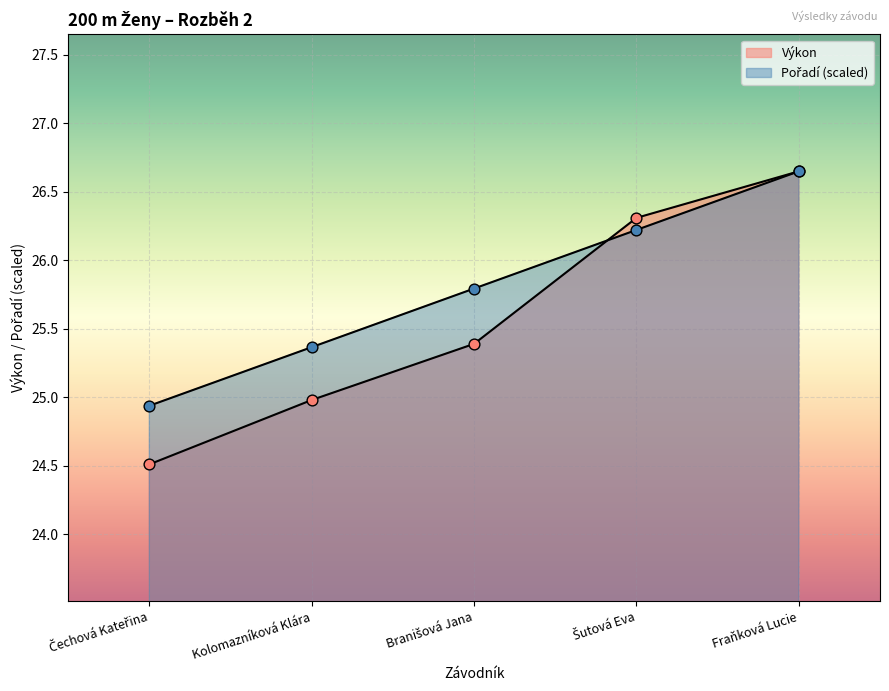

What is the total value across all series at Kolomazníková Klára?

50.3